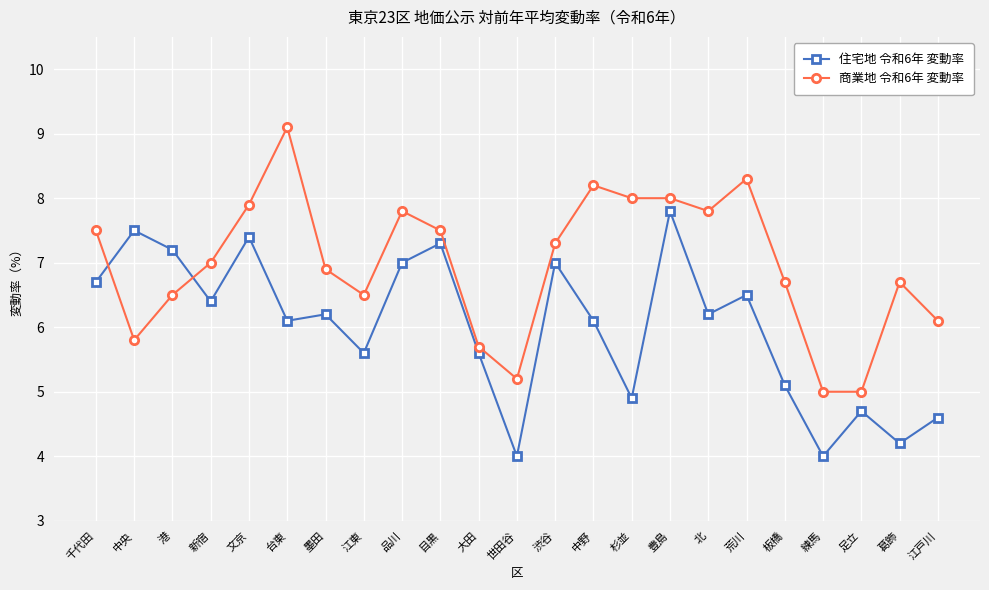

Between which two adjacent categories do 住宅地 令和6年 変動率 and 商業地 令和6年 変動率 first intersect?

千代田 and 中央